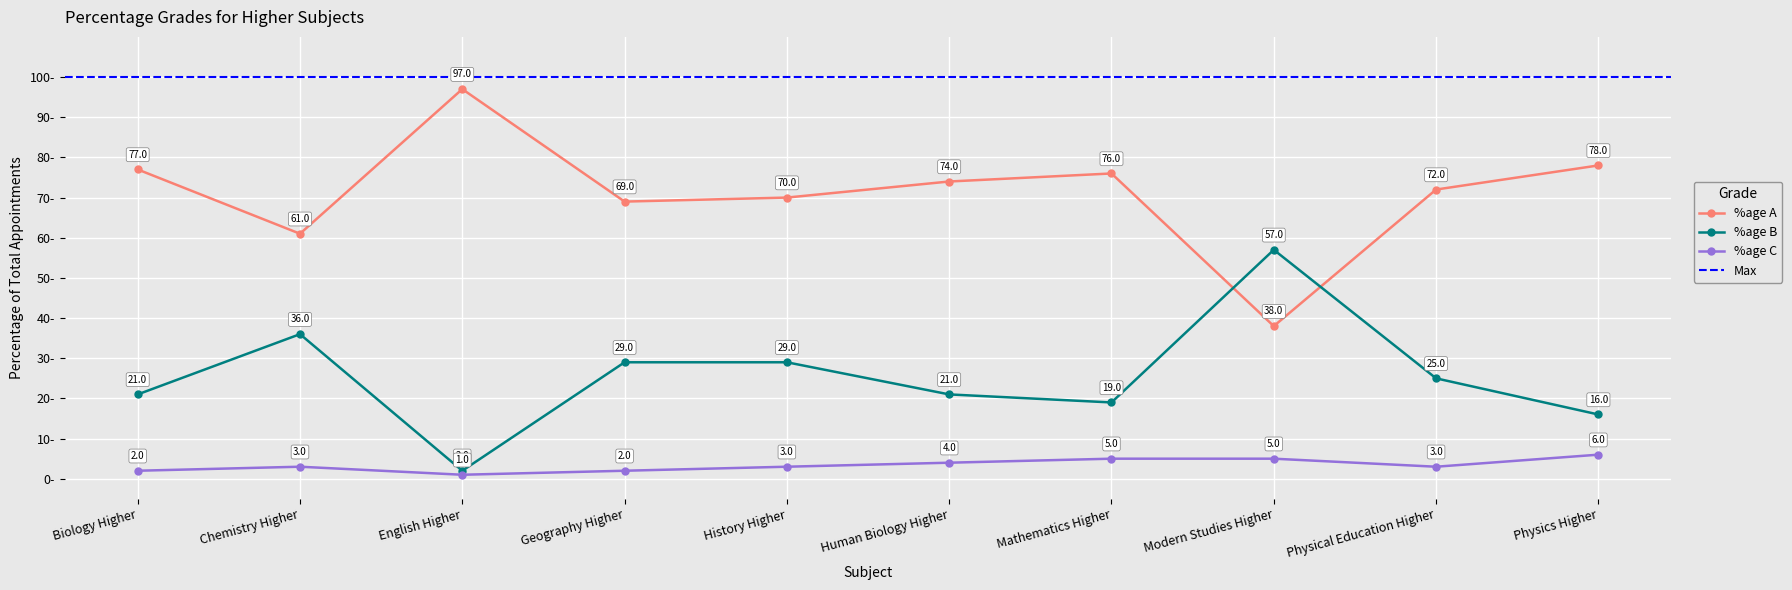

True or false: %age B has a value of 31.5 at Modern Studies Higher.

False